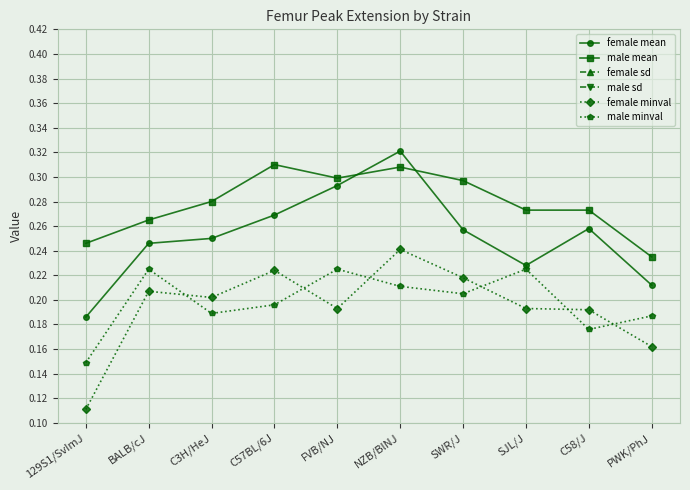

At C57BL/6J, list the series in order from smallest to largest.

female sd, male sd, male minval, female minval, female mean, male mean